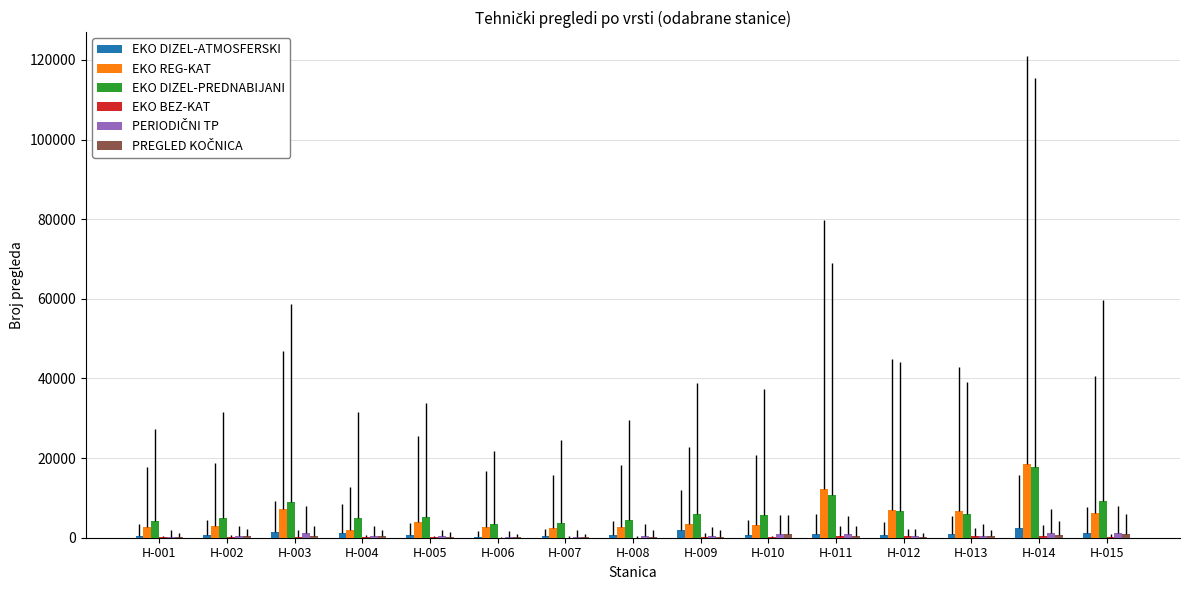

The value of EKO DIZEL-PREDNABIJANI at H-005 is 5208. True or false?

True